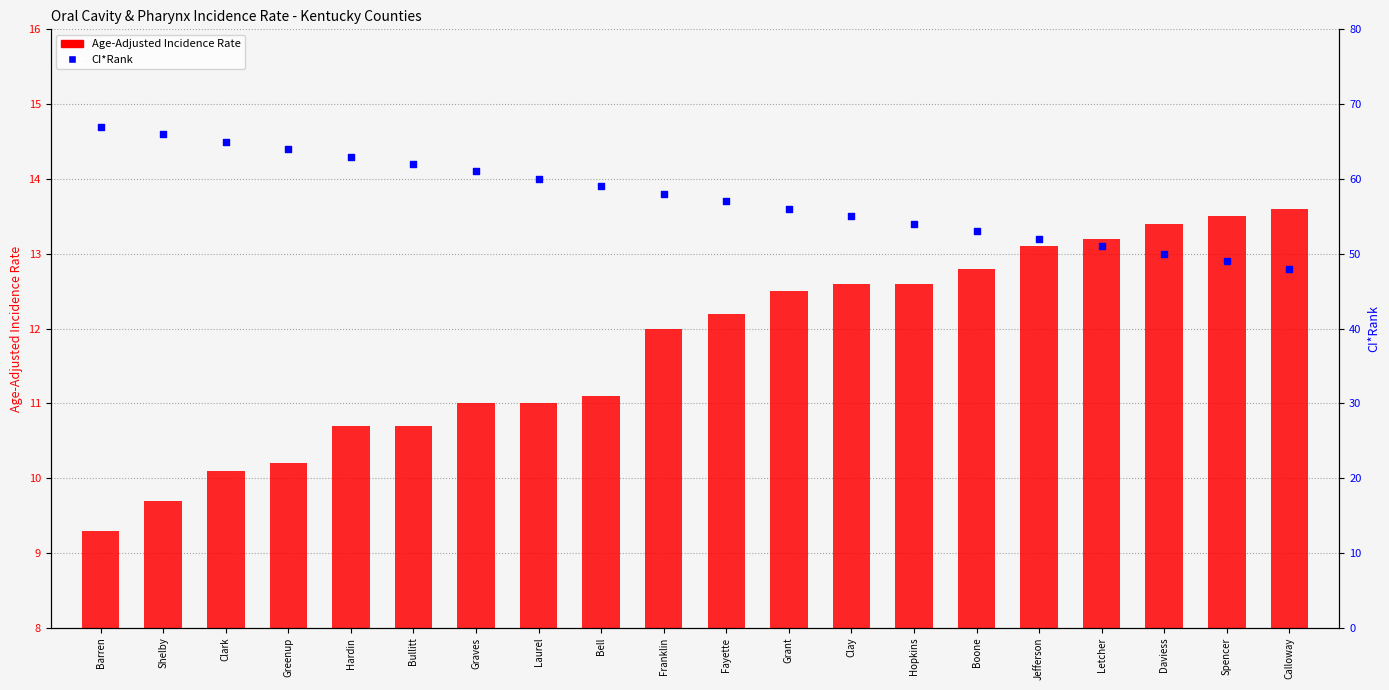

Which series contains the highest Y value?

CI*Rank